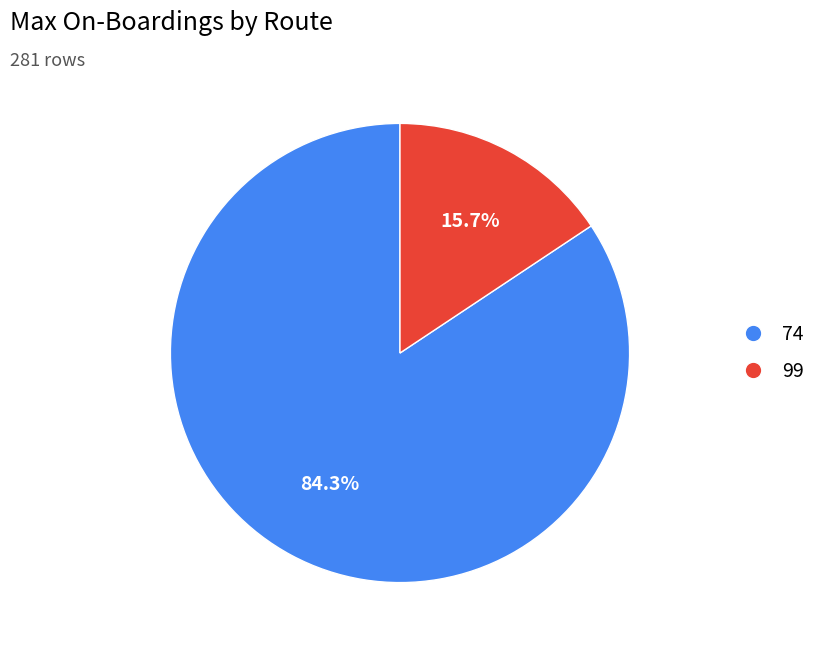

Count the number of slices in the pie.

2